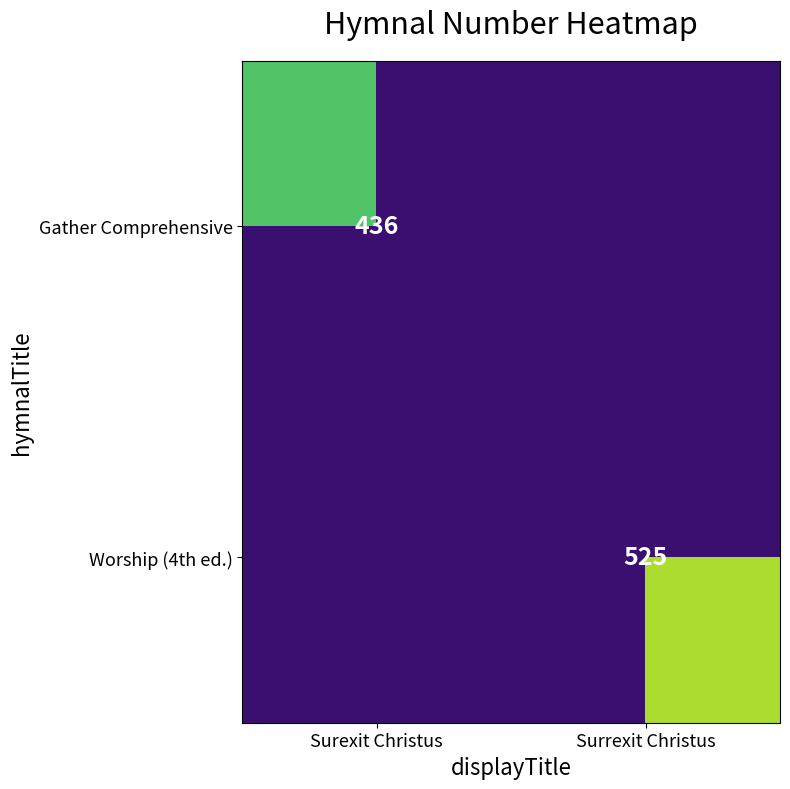

The value of Gather Comprehensive at Surexit Christus is 436. True or false?

True